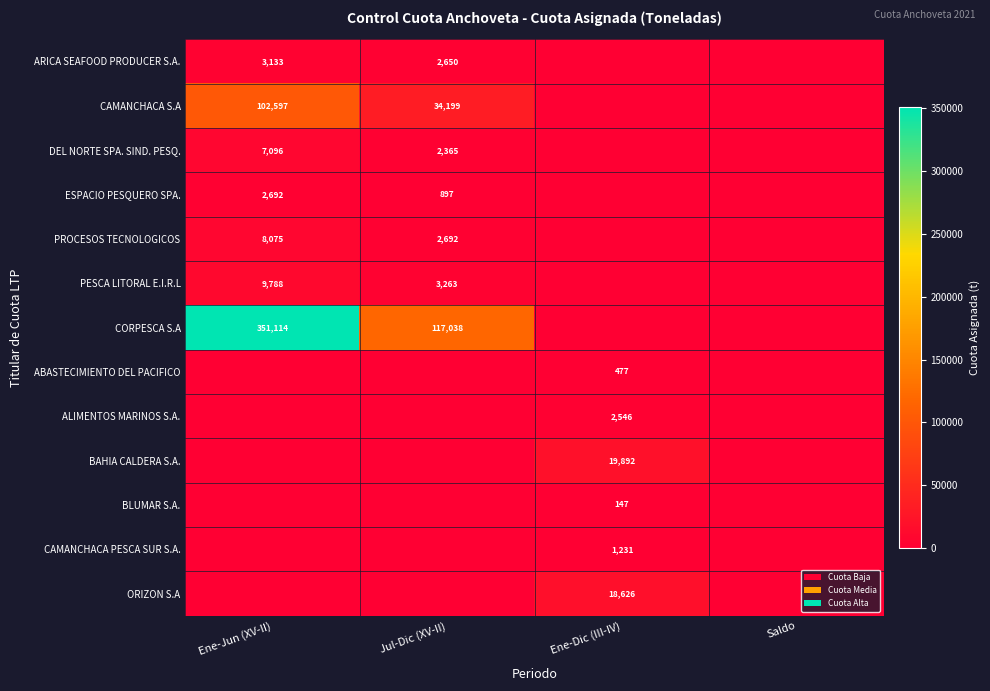

The ARICA SEAFOOD PRODUCER S.A. series shows 4125 at Ene-Jun (XV-II). True or false?

False